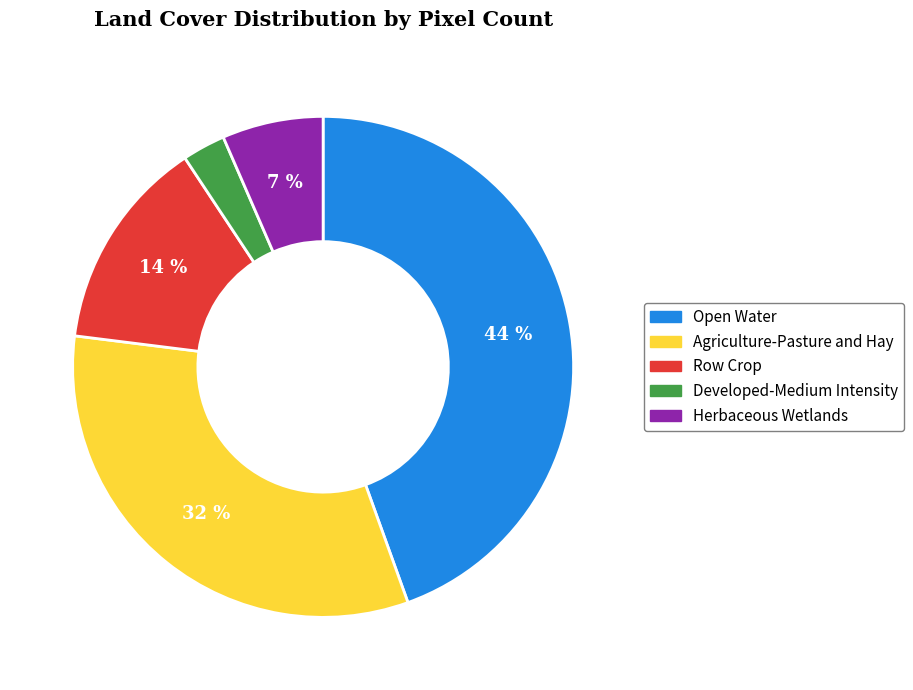

The Agriculture-Pasture and Hay slice represents 32% of the pie. True or false?

True